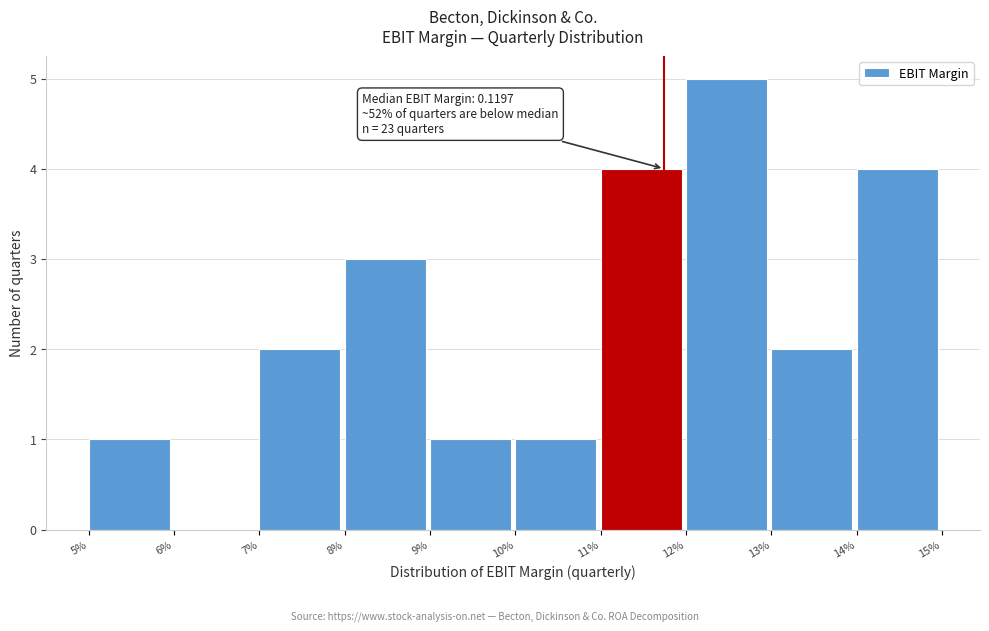

What is the change in value from 6% to 13%?

+2